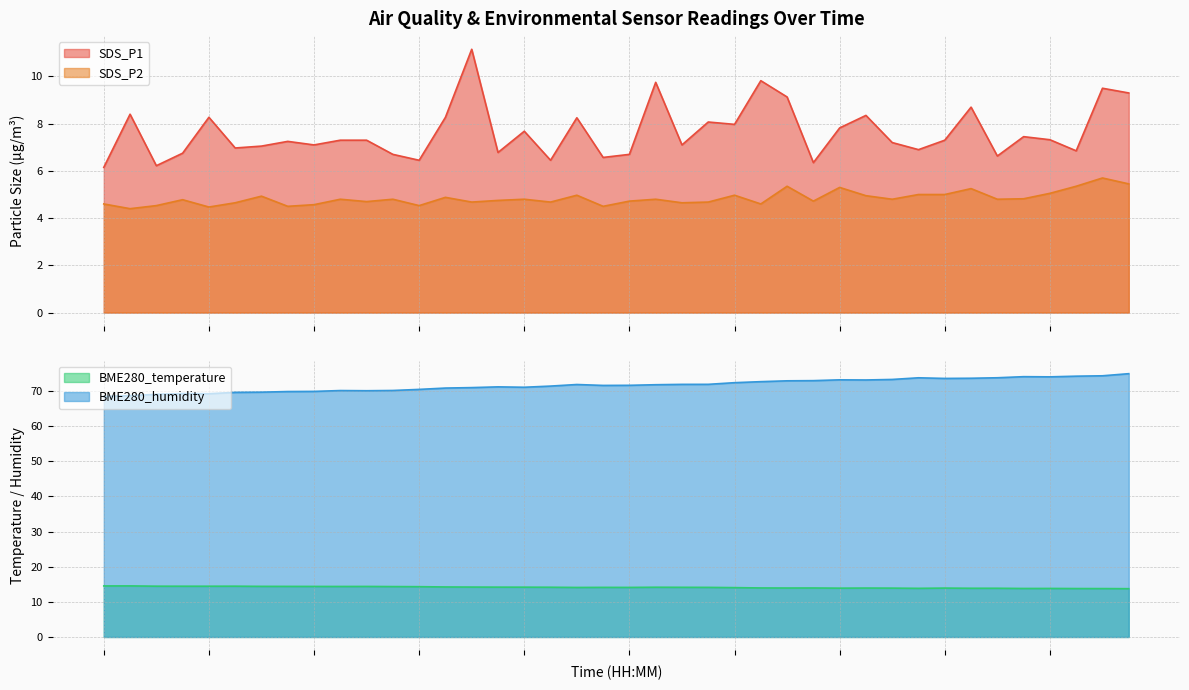

At which label does BME280_humidity first exceed 71?

00:37